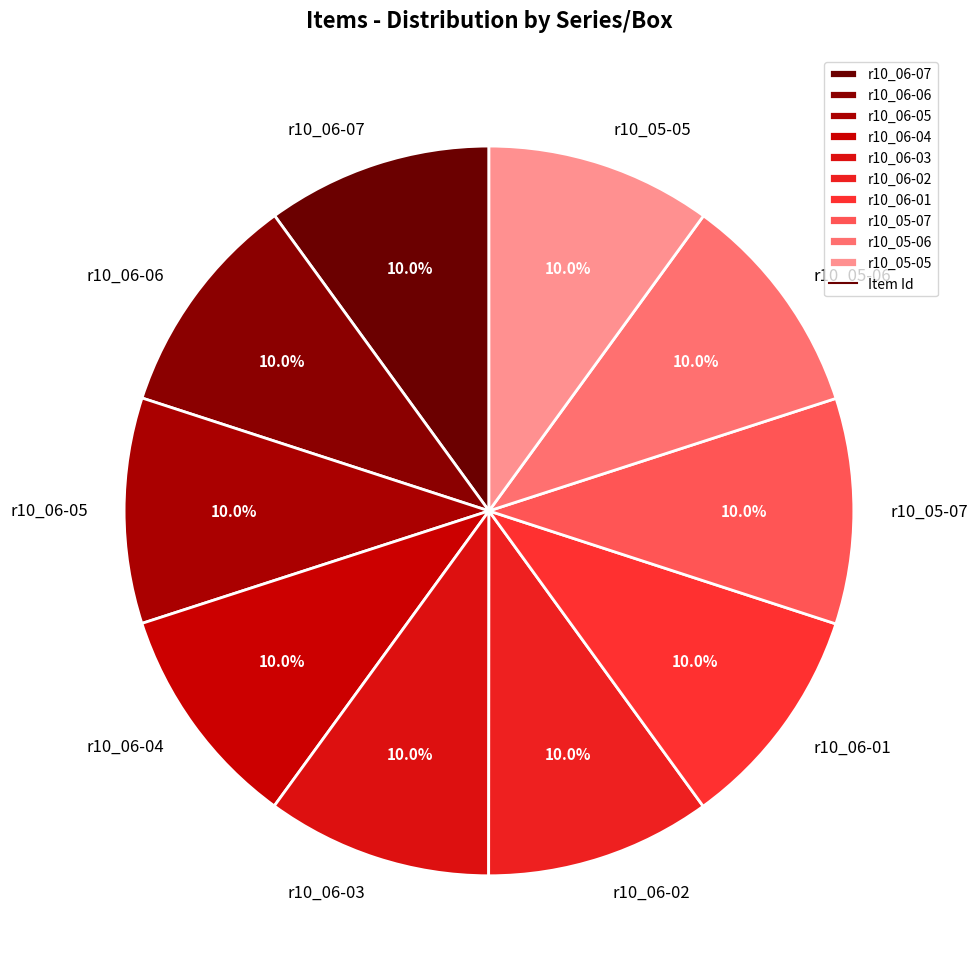

To the nearest percent, what is the combined percentage of r10_06-04 and r10_06-02?

20%